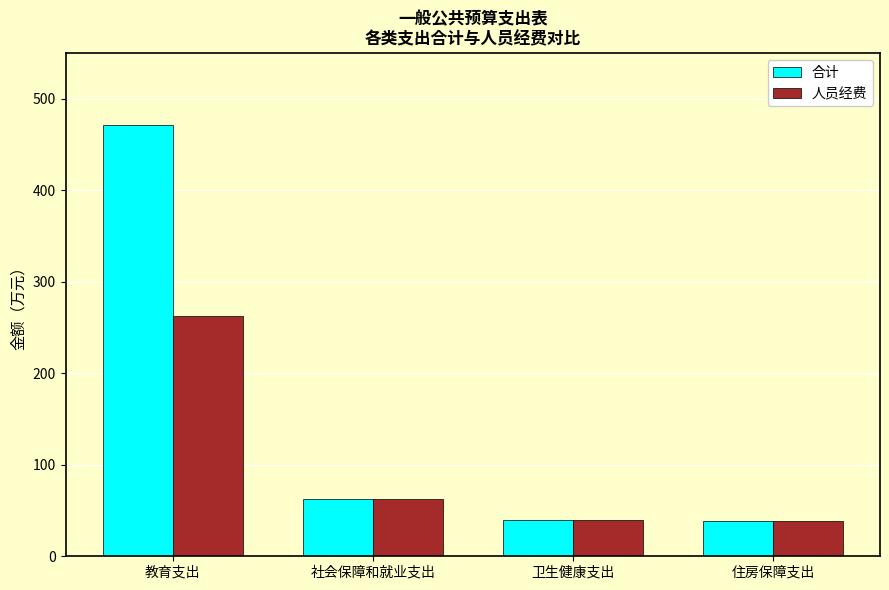

What is the lowest value of the 合计 series?

39.1